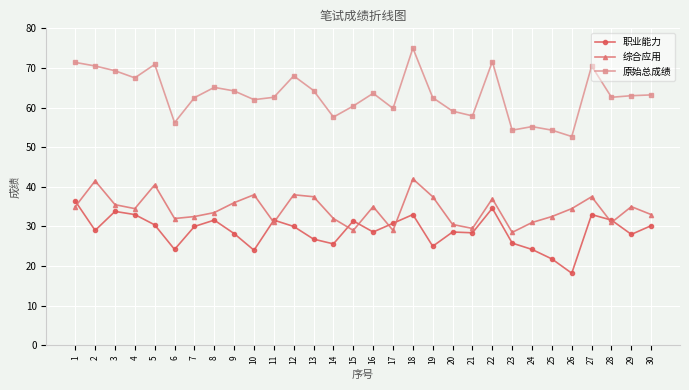

Which series has the largest total across all categories?

原始总成绩